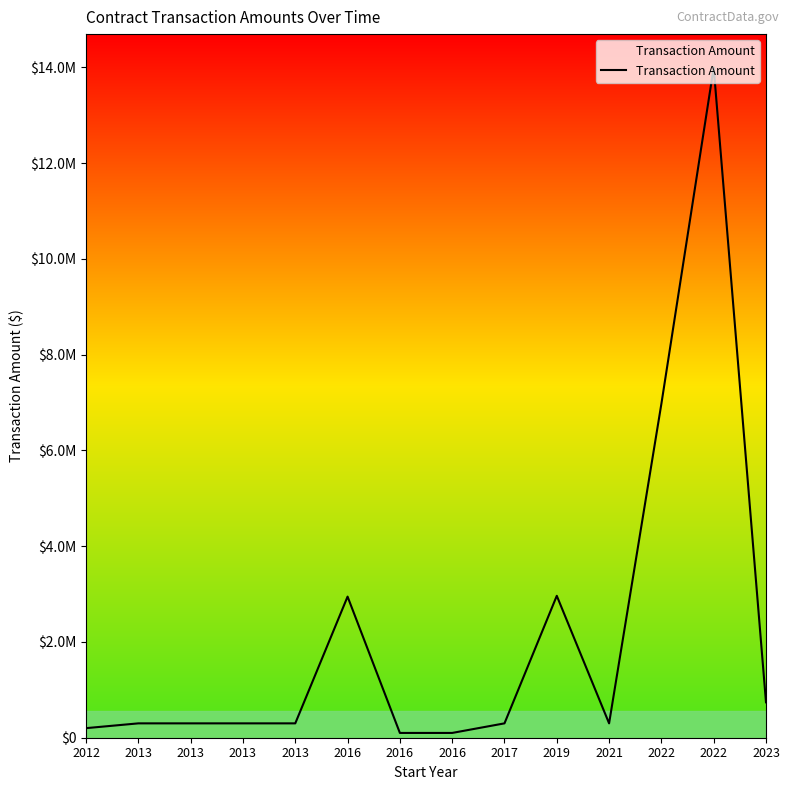

What is the difference between the values at 2023 and 2016?

639575